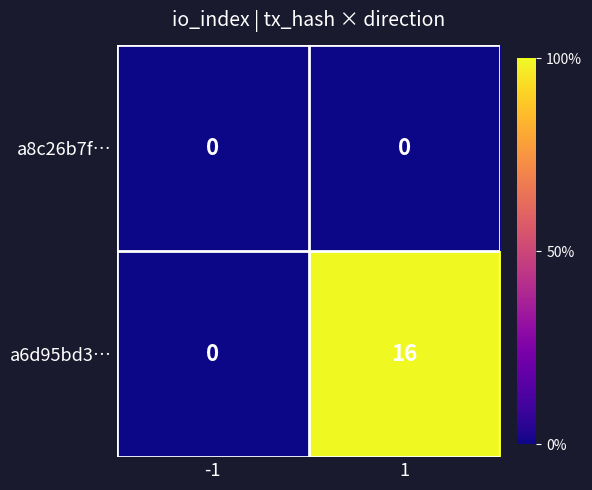

Reading right to left, extract all data points from this chart.

a8c26b7f…: 0	0
a6d95bd3…: 16	0